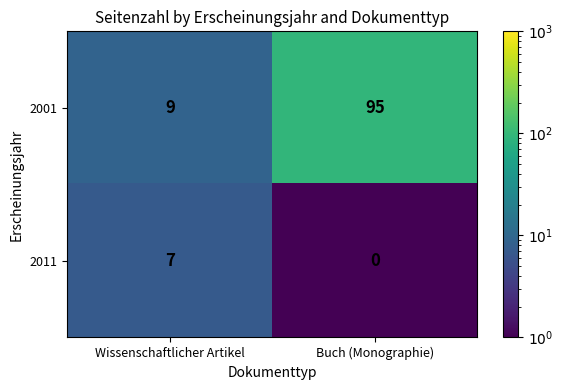

What is the sum of all 2011 values?

7